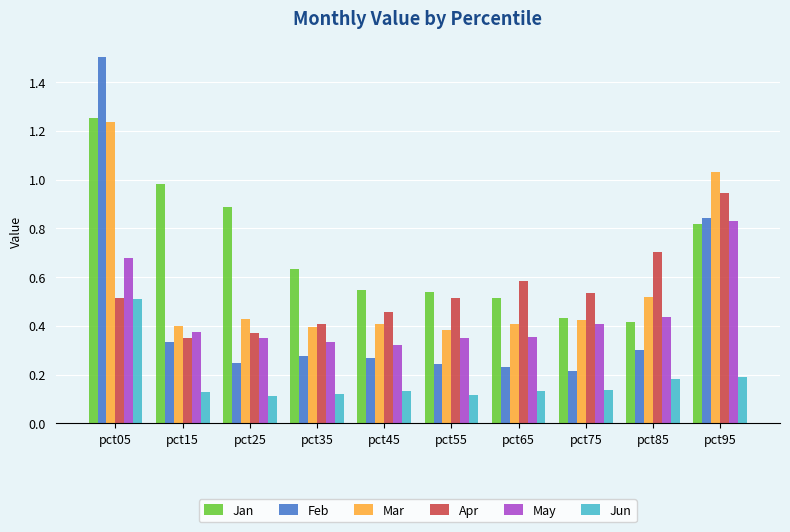

Which series has the largest range (max minus min)?

Feb